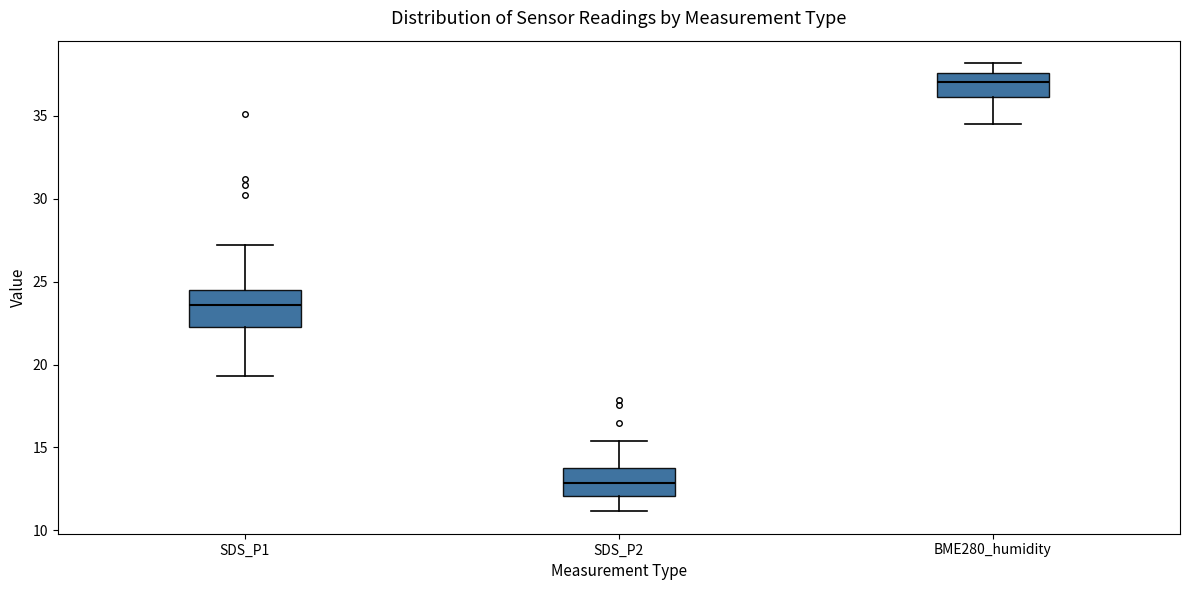

Reading left to right, transcribe this box plot: for each box, give where its median line is, the range the box spans, and where its two whiskers end, as read against the y-axis. The values are not printed on the chart, so give them approximately, as read against the axis.

SDS_P1: median 23.5, box 22.5 to 24.5, whiskers 19.5 to 27.0
SDS_P2: median 13.0, box 12.0 to 14.0, whiskers 11.0 to 15.5
BME280_humidity: median 37.0, box 36.0 to 37.5, whiskers 34.5 to 38.0